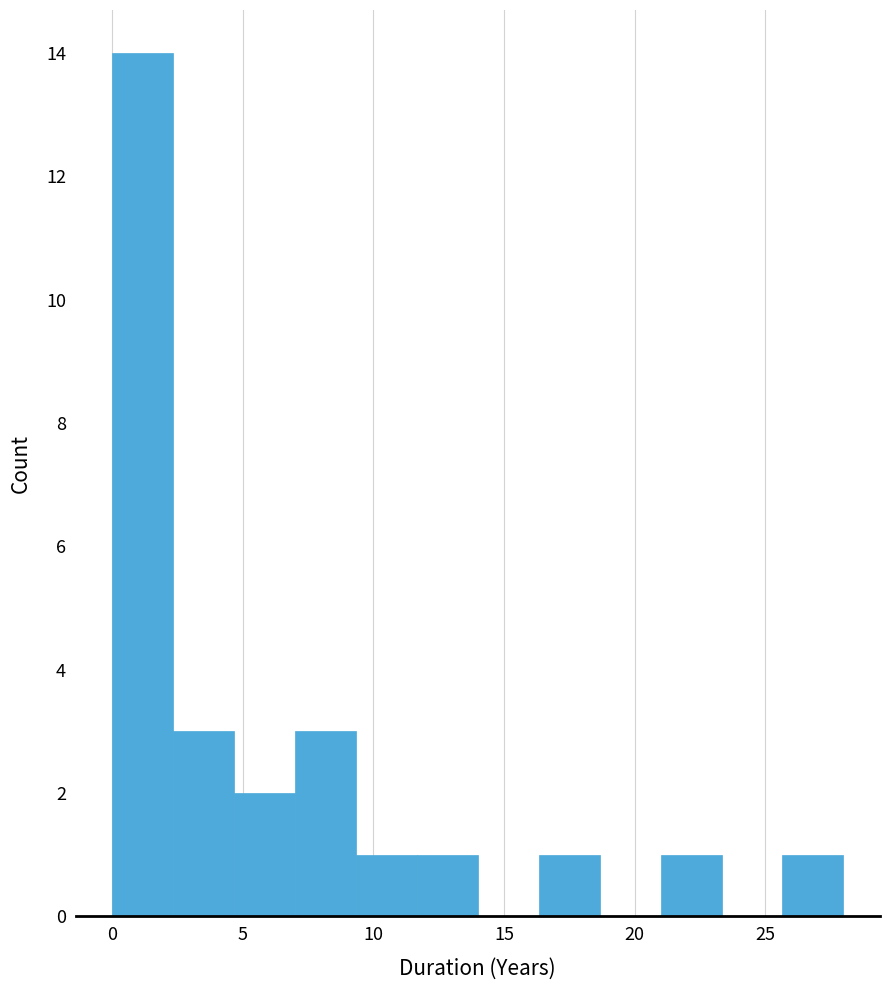

Which range on the x-axis has the tallest bar?

0.0 to 2.5